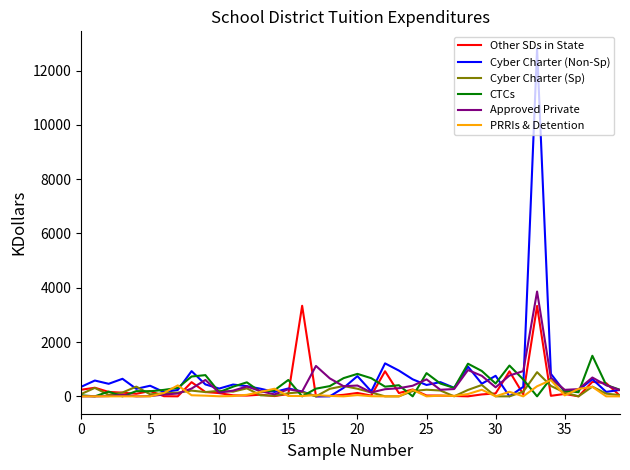

True or false: PRRIs & Detention and Other SDs in State intersect in this chart.

True